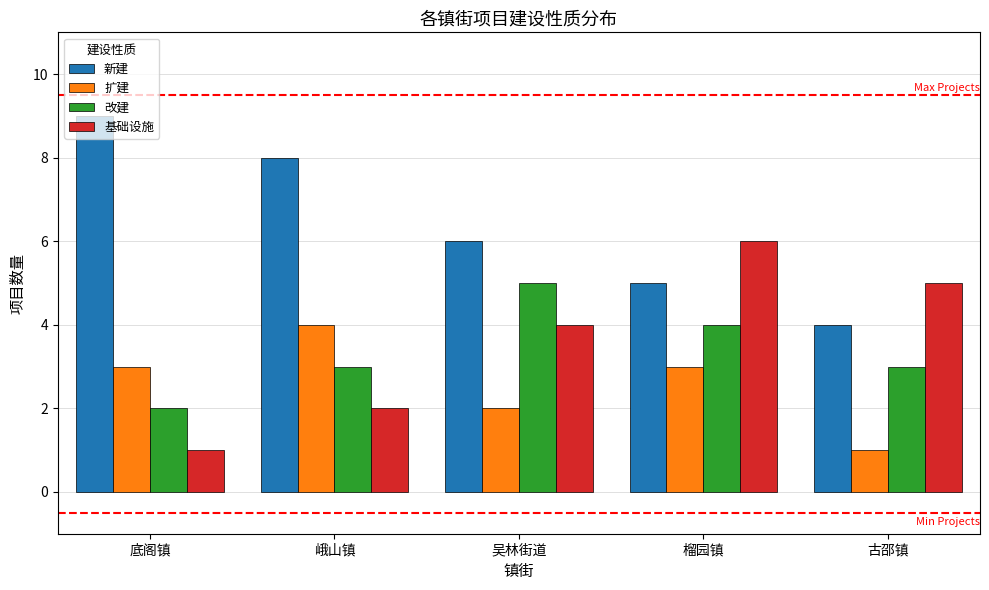

What is the sum of all 新建 values?

32